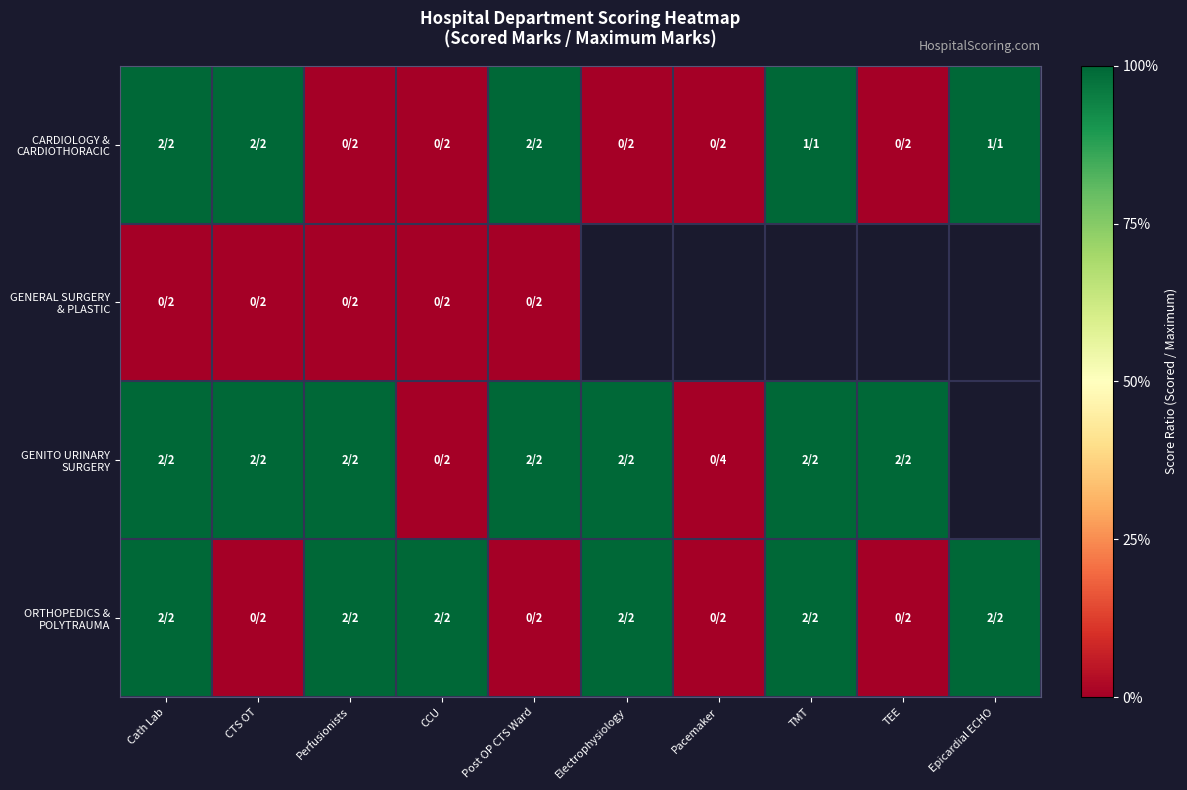

Where is ORTHOPEDICS & POLYTRAUMA nearest to the value 0?

CTS OT